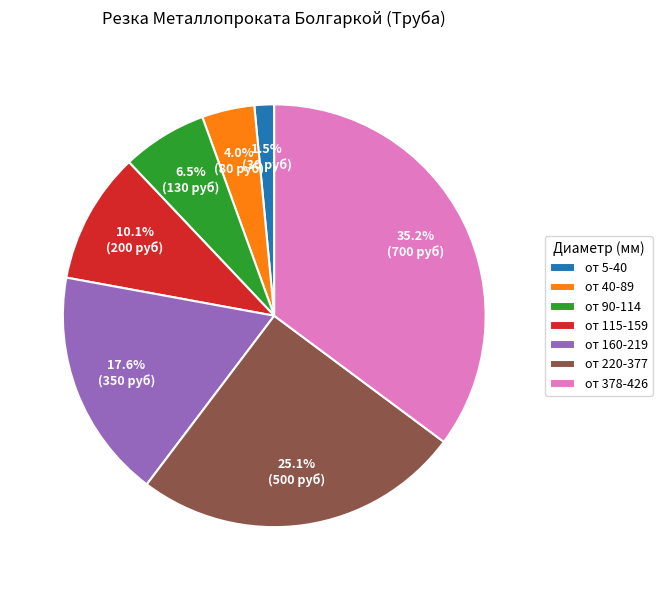

Which has a higher value, от 378-426 or от 115-159?

от 378-426